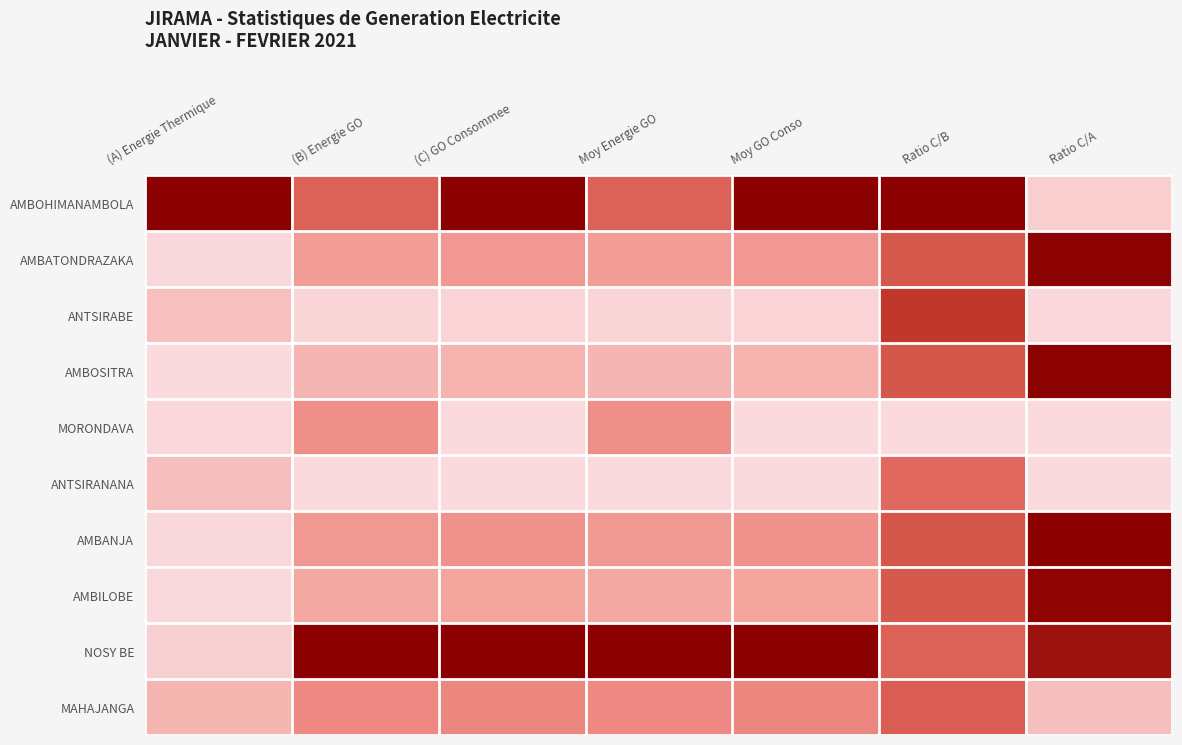

What is the greatest value displayed?

1.0